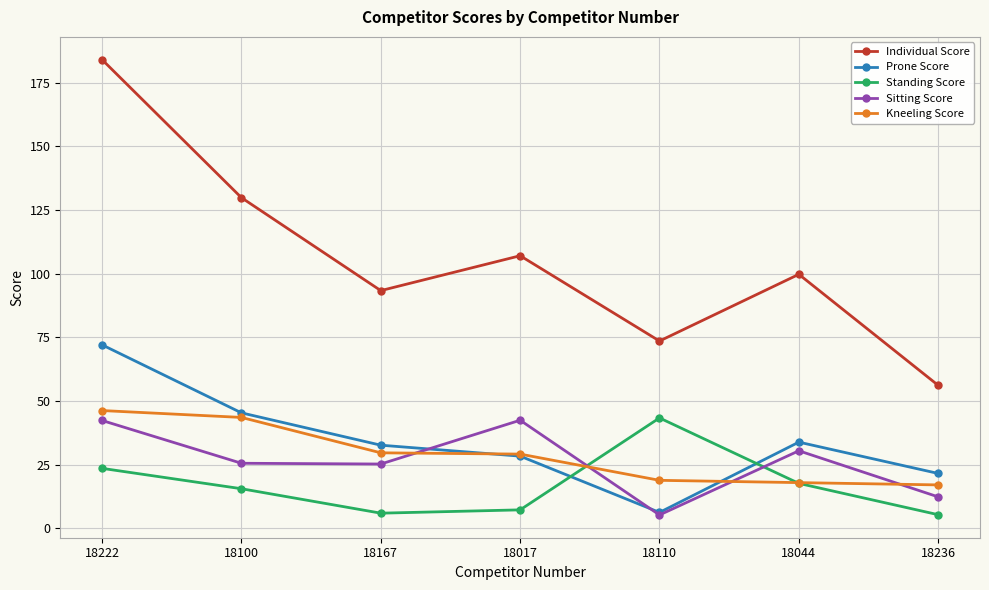

What is the minimum value for Standing Score?

5.3